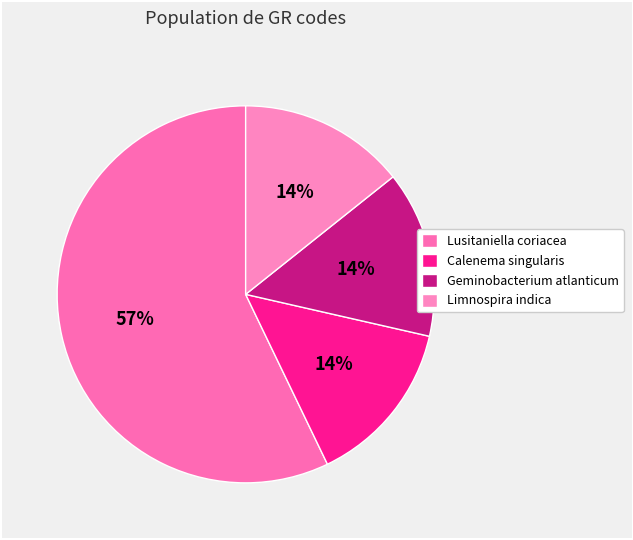

To the nearest percent, what is the average slice percentage?

25%